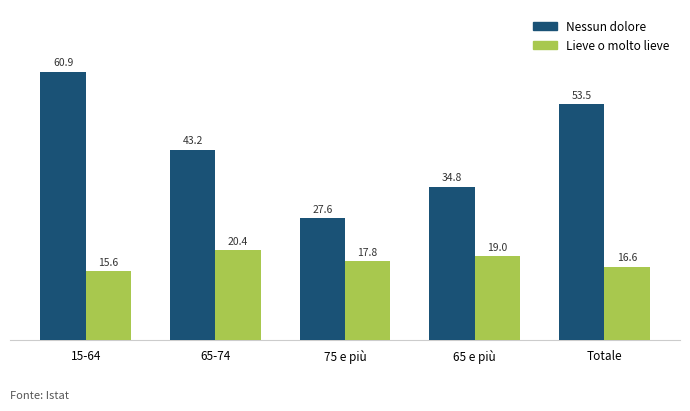

What is the sum of all Nessun dolore values?

220.0